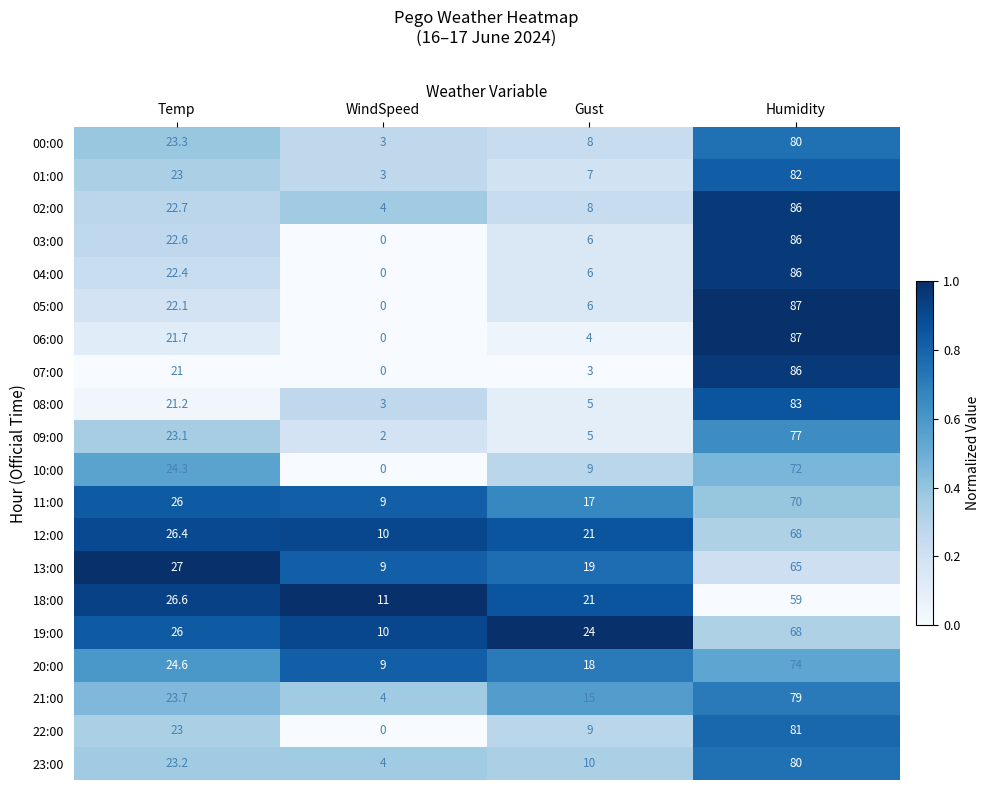

Is it true that 06:00 equals 20.8 at Humidity?

False